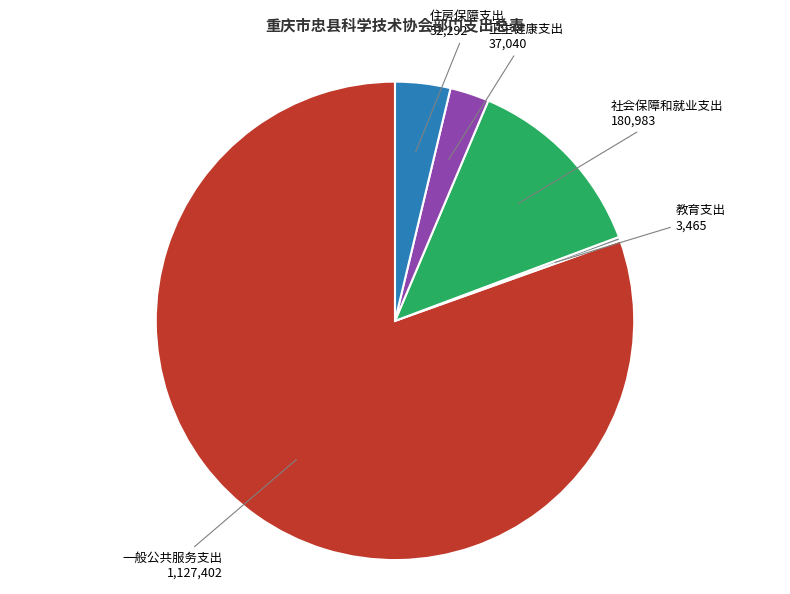

Is there any slice that represents more than half of the pie?

Yes